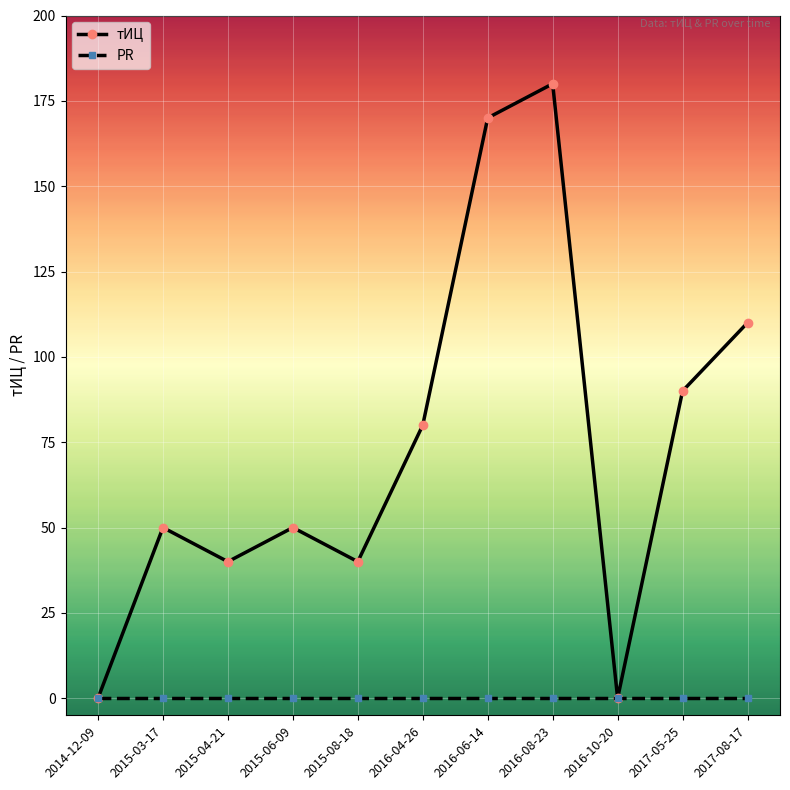

What is the sum of all тИЦ values?

810